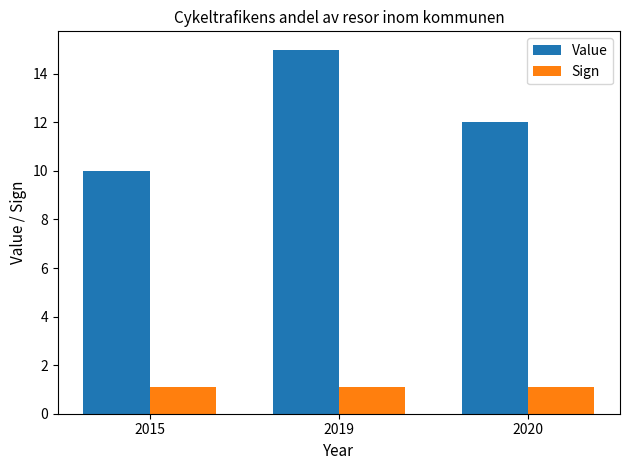

What is the highest value of the Sign series?

1.1